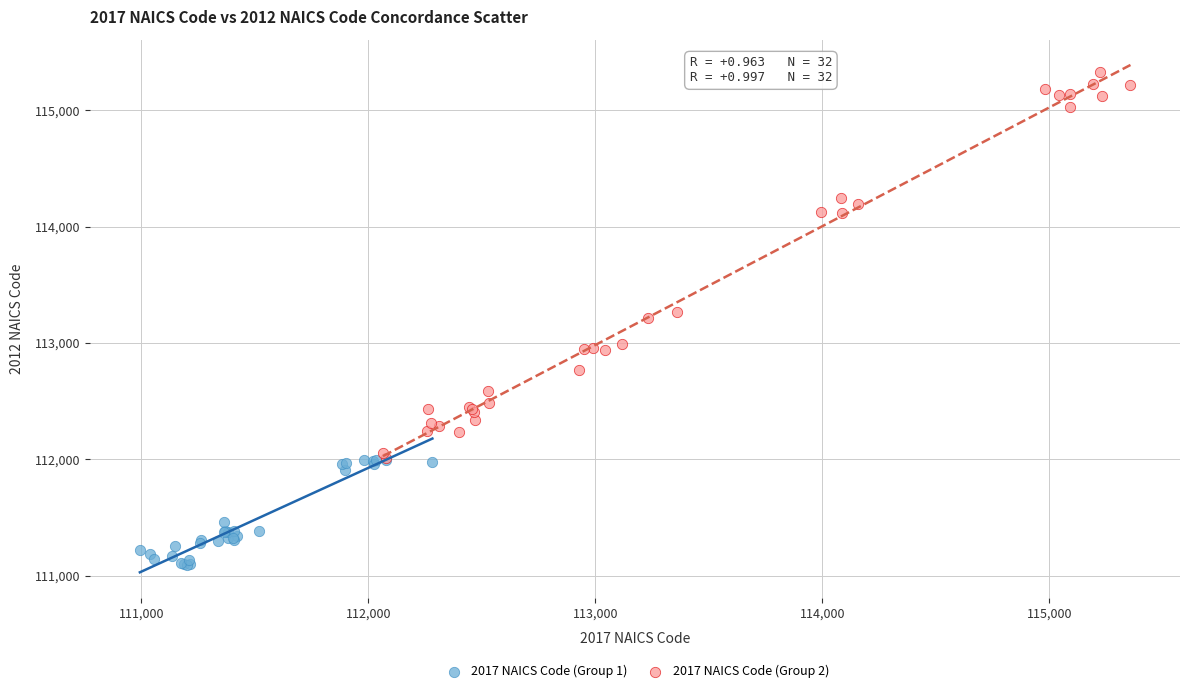

What are all the series names shown in the legend?

2017 NAICS Code (Group 1), 2017 NAICS Code (Group 2)